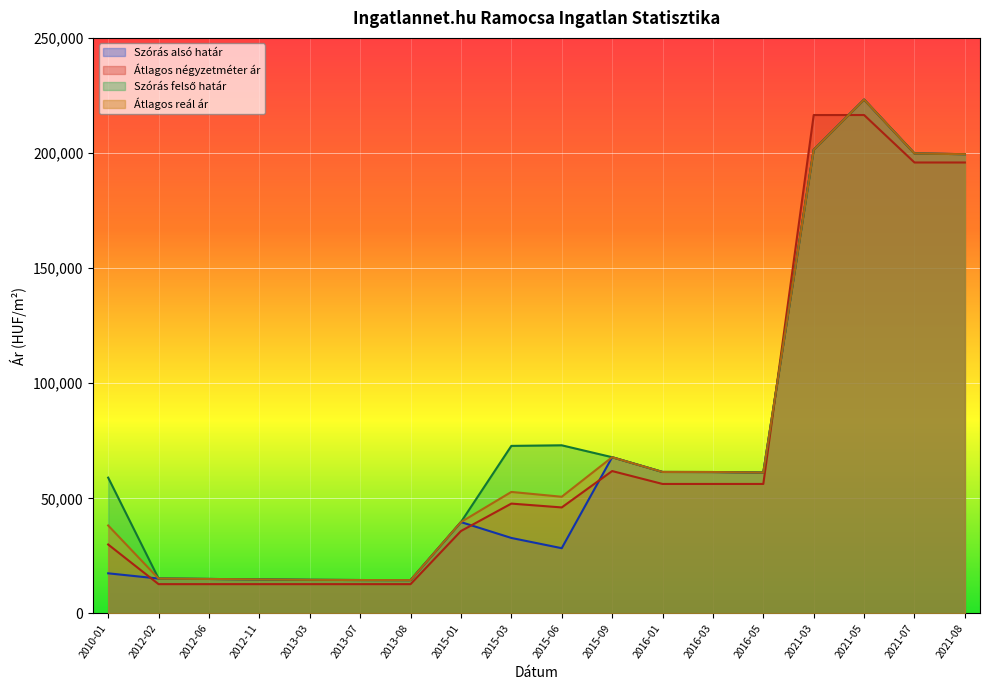

List the labels in order of Szórás felső határ value, smallest first.

2013-08, 2013-07, 2013-03, 2012-11, 2012-06, 2012-02, 2015-01, 2010-01, 2016-05, 2016-03, 2016-01, 2015-09, 2015-03, 2015-06, 2021-08, 2021-07, 2021-03, 2021-05